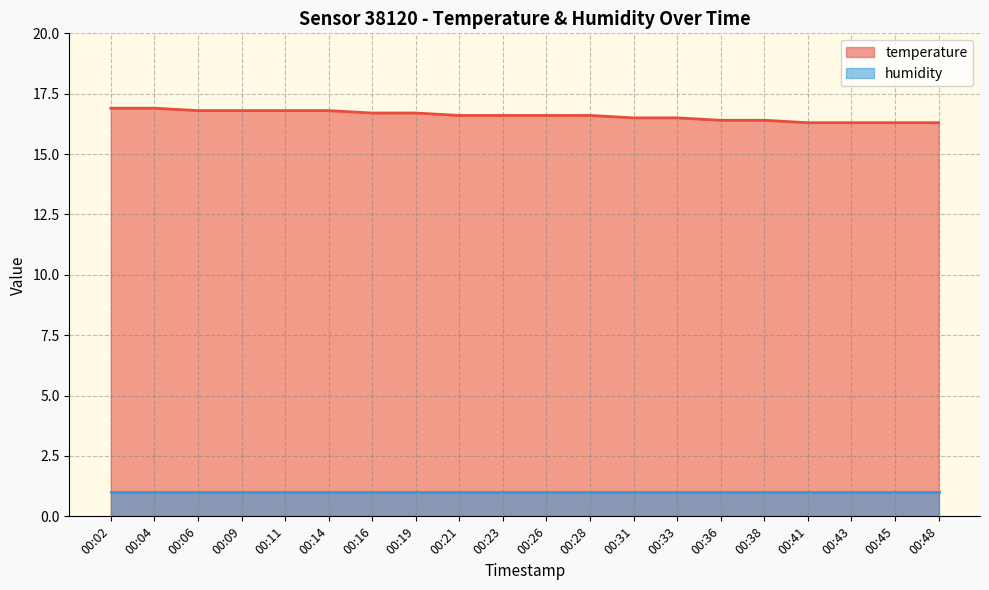

True or false: the data shows 16.4 at 00:38.

True